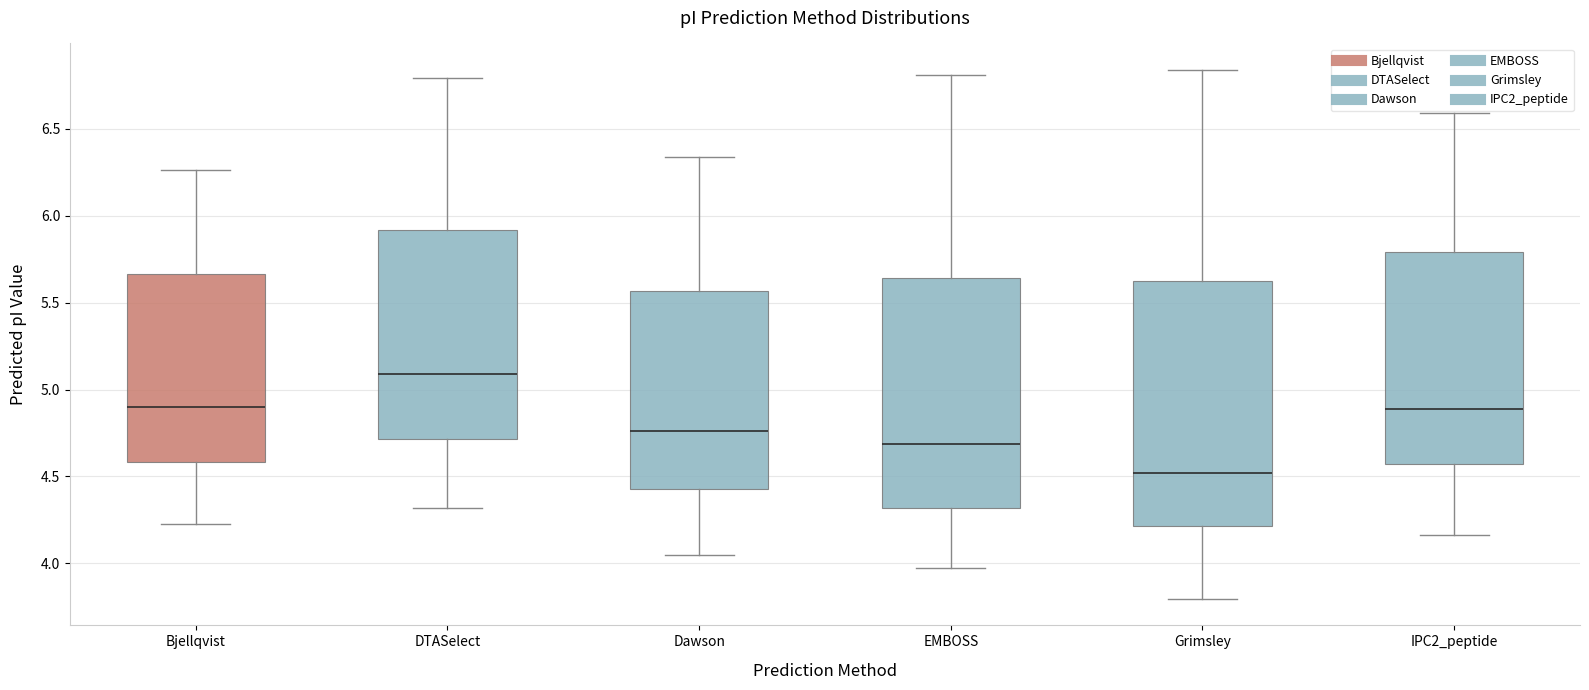

Reading left to right, transcribe this box plot: for each box, give where its median line is, the range the box spans, and where its two whiskers end, as read against the y-axis. The values are not printed on the chart, so give them approximately, as read against the axis.

Bjellqvist: median 4.90, box 4.60 to 5.65, whiskers 4.25 to 6.25
DTASelect: median 5.10, box 4.70 to 5.90, whiskers 4.30 to 6.80
Dawson: median 4.75, box 4.45 to 5.55, whiskers 4.05 to 6.35
EMBOSS: median 4.70, box 4.30 to 5.65, whiskers 3.95 to 6.80
Grimsley: median 4.50, box 4.20 to 5.65, whiskers 3.80 to 6.85
IPC2_peptide: median 4.90, box 4.55 to 5.80, whiskers 4.15 to 6.60